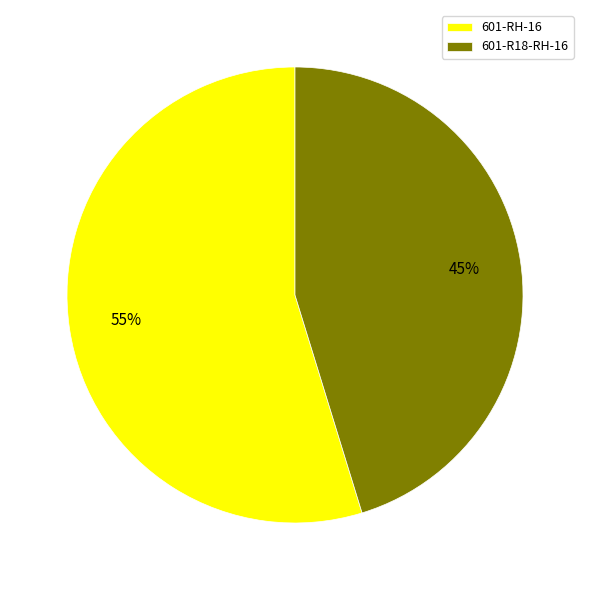

Which category has the smallest portion of the pie?

601-R18-RH-16